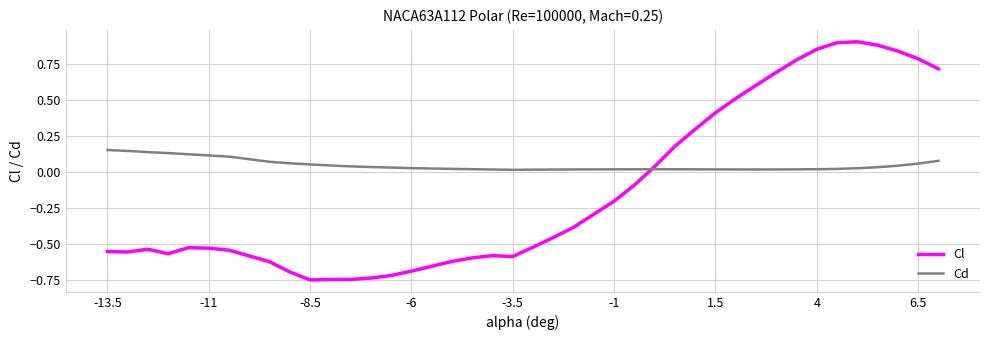

True or false: Cl and Cd intersect in this chart.

True